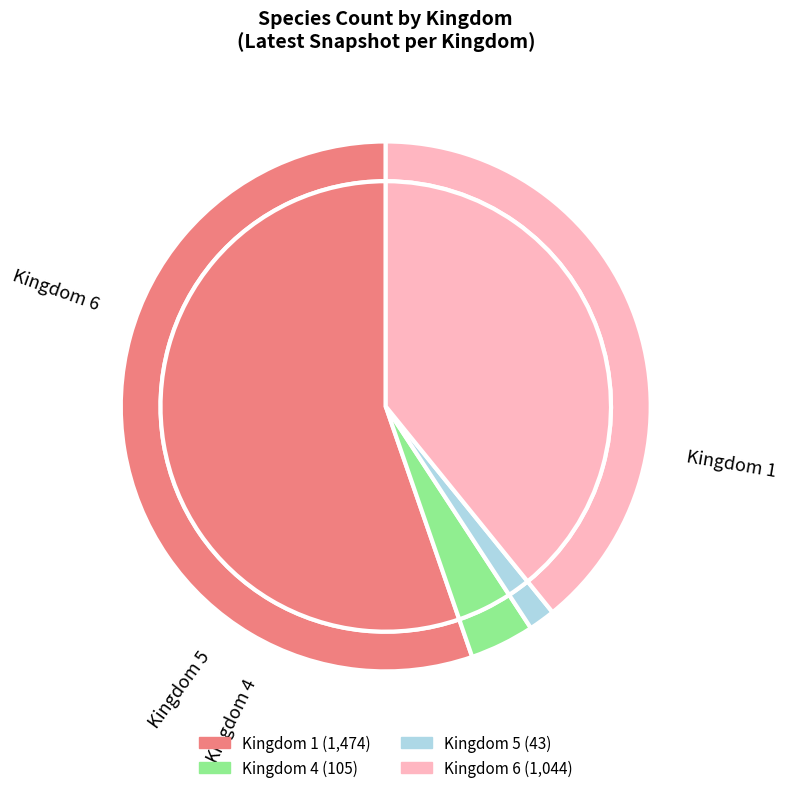

Which category has the biggest portion of the pie?

1